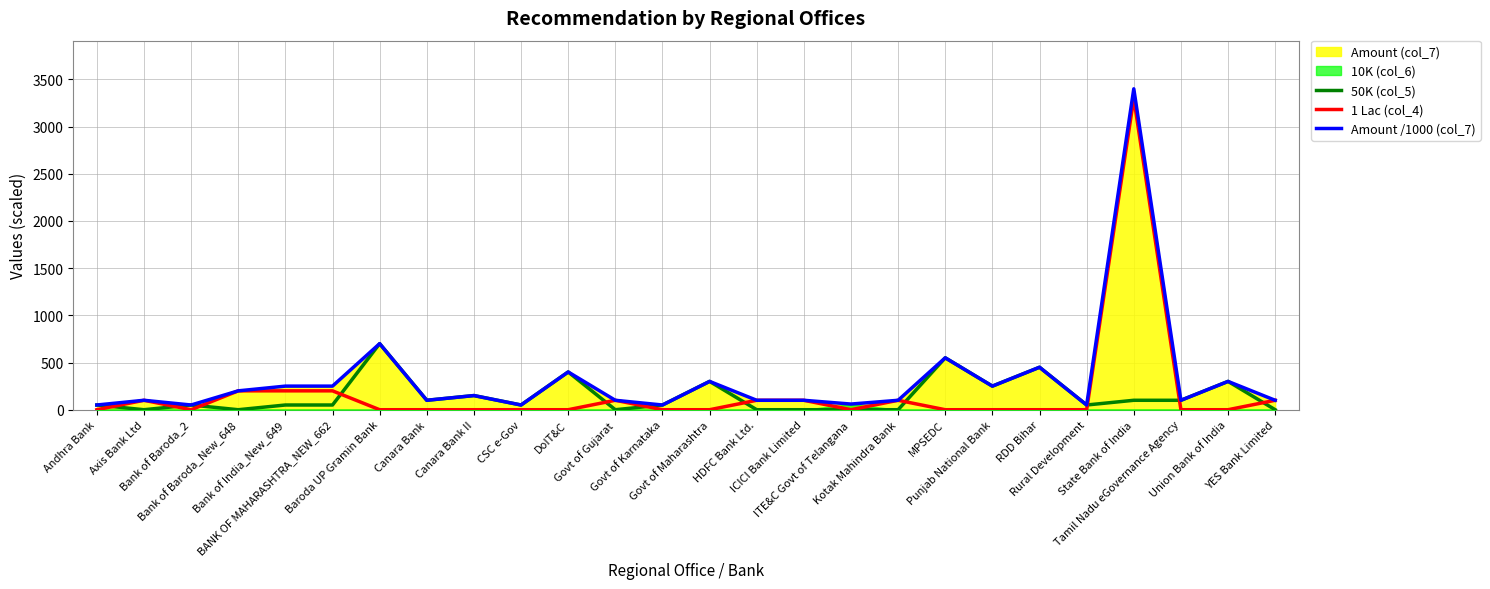

Reading right to left, transcribe all the data shown in this chart.

50K (col_5): YES Bank Limited=0	Union Bank of India=300	Tamil Nadu eGovernance Agency=100	State Bank of India=100	Rural Development=50	RDD Bihar=450	Punjab National Bank=250	MPSEDC=550	Kotak Mahindra Bank=0	ITE&C Govt of Telangana=0	ICICI Bank Limited=0	HDFC Bank Ltd.=0	Govt of Maharashtra=300	Govt of Karnataka=50	Govt of Gujarat=0	DoIT&C=400	CSC e-Gov=50	Canara Bank II=150	Canara Bank=100	Baroda UP Gramin Bank=700	BANK OF MAHARASHTRA_NEW_662=50	Bank of India_New_649=50	Bank of Baroda_New_648=0	Bank of Baroda_2=50	Axis Bank Ltd=0	Andhra Bank=50
1 Lac (col_4): YES Bank Limited=100	Union Bank of India=0	Tamil Nadu eGovernance Agency=0	State Bank of India=3300	Rural Development=0	RDD Bihar=0	Punjab National Bank=0	MPSEDC=0	Kotak Mahindra Bank=100	ITE&C Govt of Telangana=0	ICICI Bank Limited=100	HDFC Bank Ltd.=100	Govt of Maharashtra=0	Govt of Karnataka=0	Govt of Gujarat=100	DoIT&C=0	CSC e-Gov=0	Canara Bank II=0	Canara Bank=0	Baroda UP Gramin Bank=0	BANK OF MAHARASHTRA_NEW_662=200	Bank of India_New_649=200	Bank of Baroda_New_648=200	Bank of Baroda_2=0	Axis Bank Ltd=100	Andhra Bank=0
Amount /1000 (col_7): YES Bank Limited=100	Union Bank of India=300	Tamil Nadu eGovernance Agency=100	State Bank of India=3400	Rural Development=50	RDD Bihar=450	Punjab National Bank=250	MPSEDC=550	Kotak Mahindra Bank=100	ITE&C Govt of Telangana=60	ICICI Bank Limited=100	HDFC Bank Ltd.=100	Govt of Maharashtra=300	Govt of Karnataka=50	Govt of Gujarat=100	DoIT&C=400	CSC e-Gov=50	Canara Bank II=150	Canara Bank=100	Baroda UP Gramin Bank=700	BANK OF MAHARASHTRA_NEW_662=250	Bank of India_New_649=250	Bank of Baroda_New_648=200	Bank of Baroda_2=50	Axis Bank Ltd=100	Andhra Bank=50